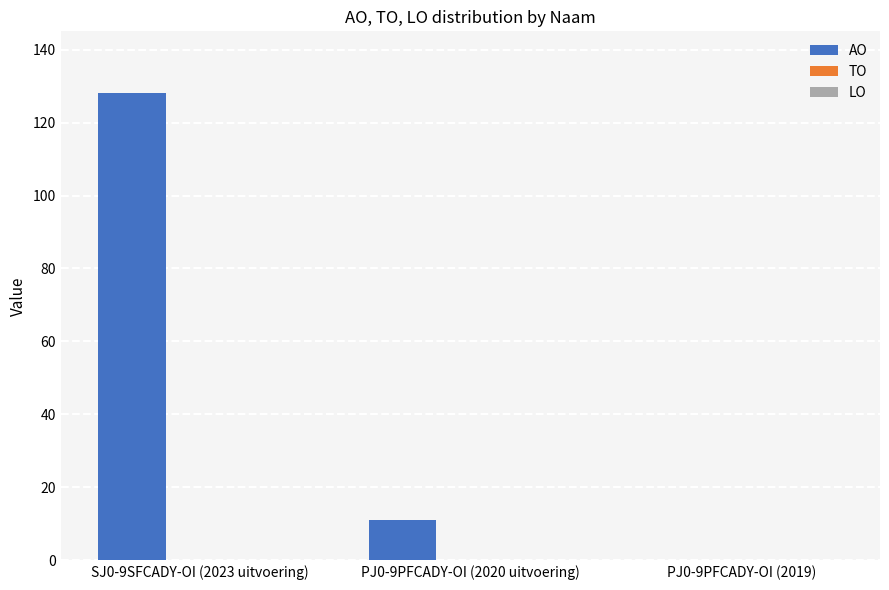

Reading left to right, transcribe all the data shown in this chart.

SJ0-9SFCADY-OI (2023 uitvoering)=128	PJ0-9PFCADY-OI (2020 uitvoering)=11	PJ0-9PFCADY-OI (2019)=0